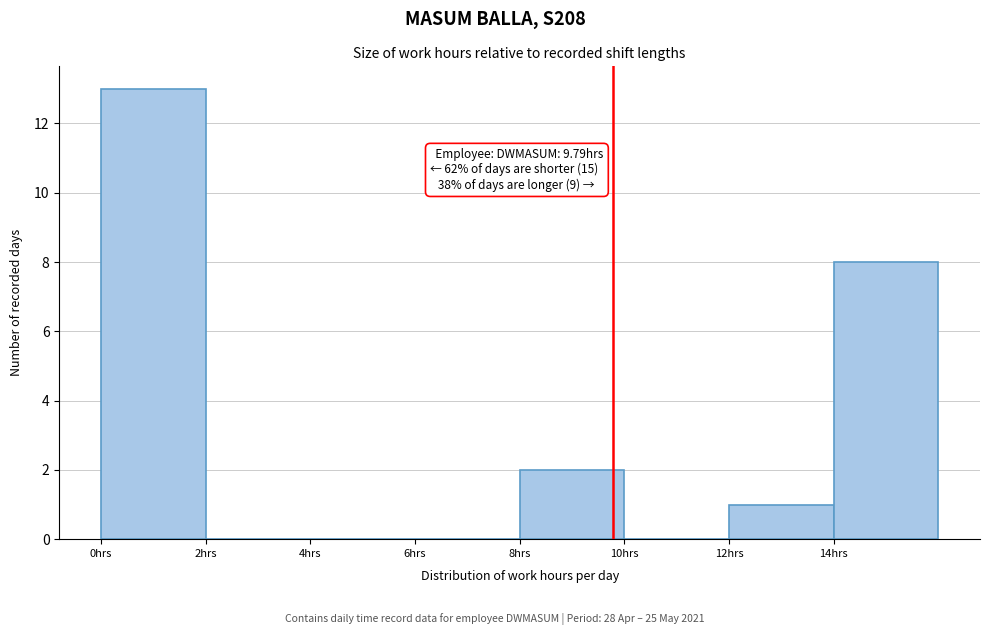

Over which range of the x-axis is the bar tallest?

0 to 2